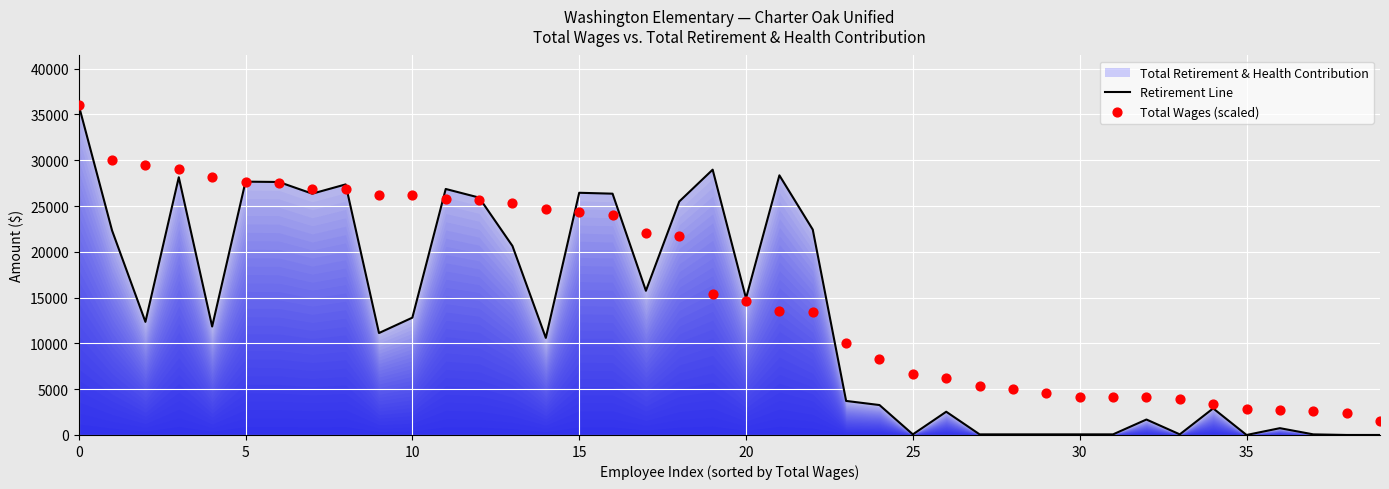

What is the highest value of the Retirement Line series?

36036